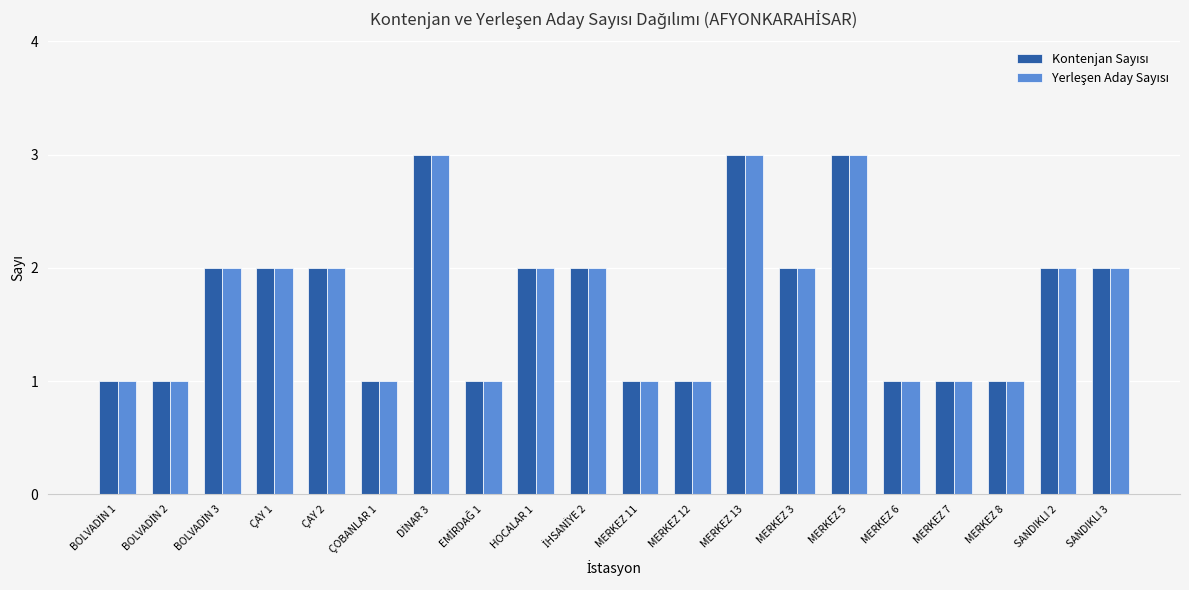

What is the greatest value displayed?

3